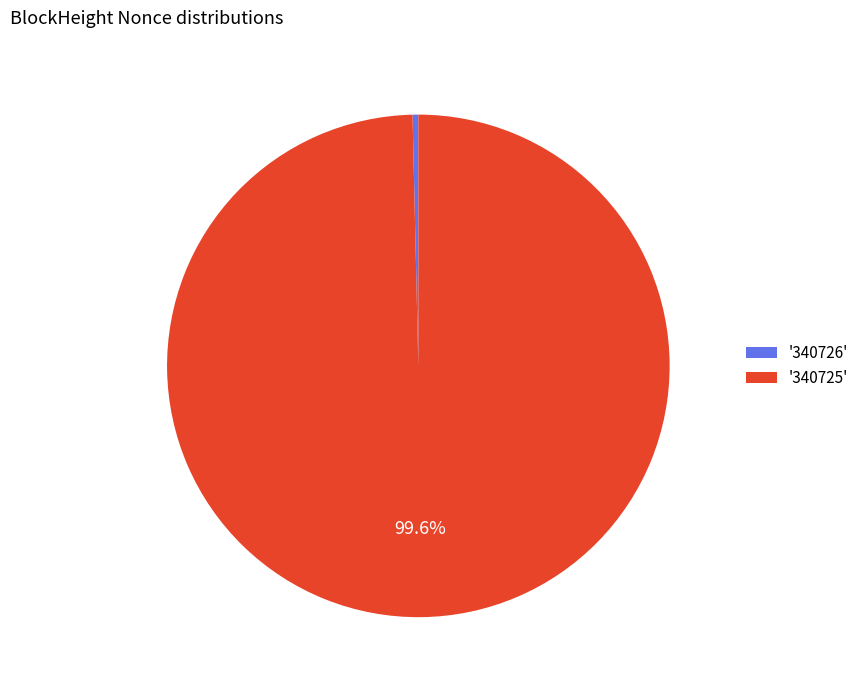

Which category has the biggest portion of the pie?

'340725'